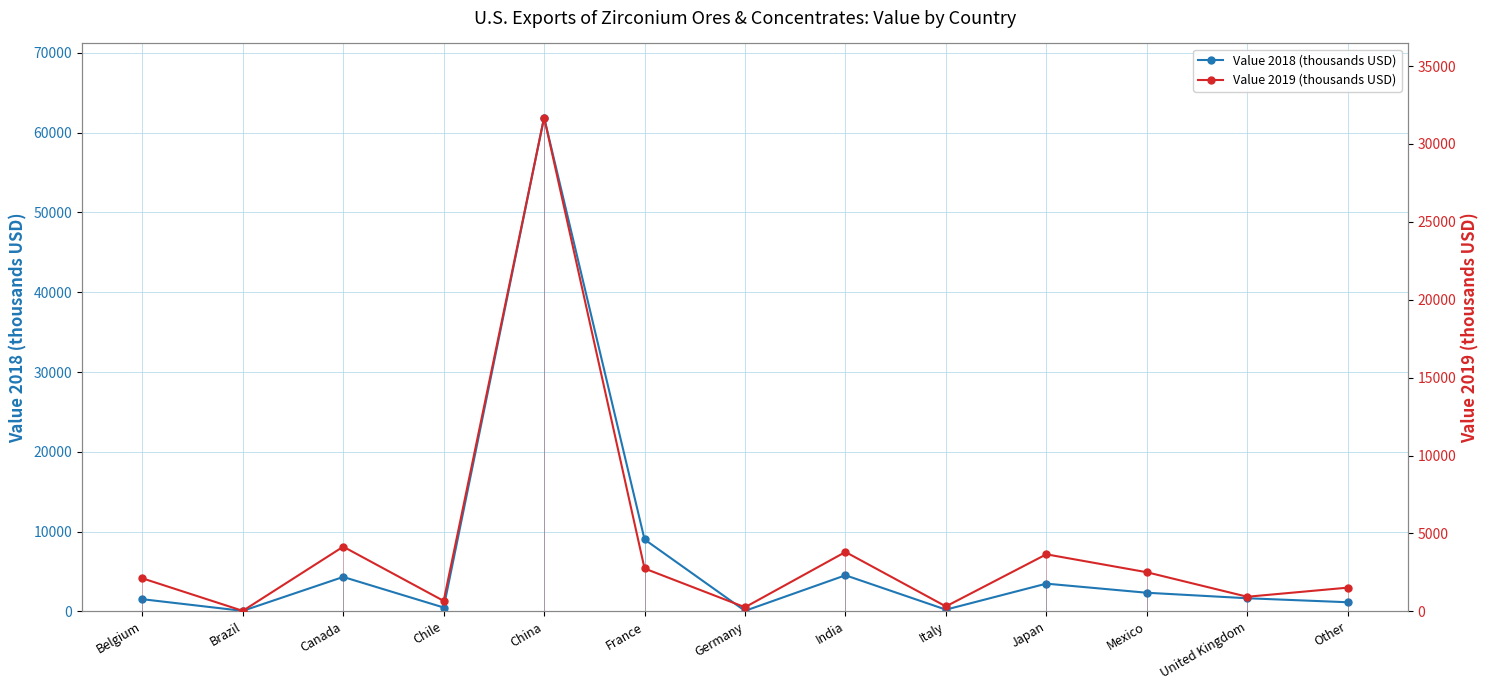

At which category does the chart reach its minimum across all series?

Brazil